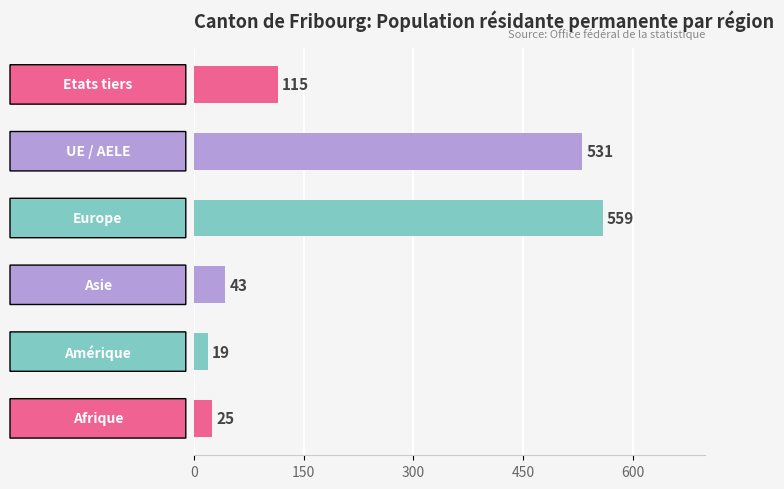

What is the minimum value shown in the chart?

19